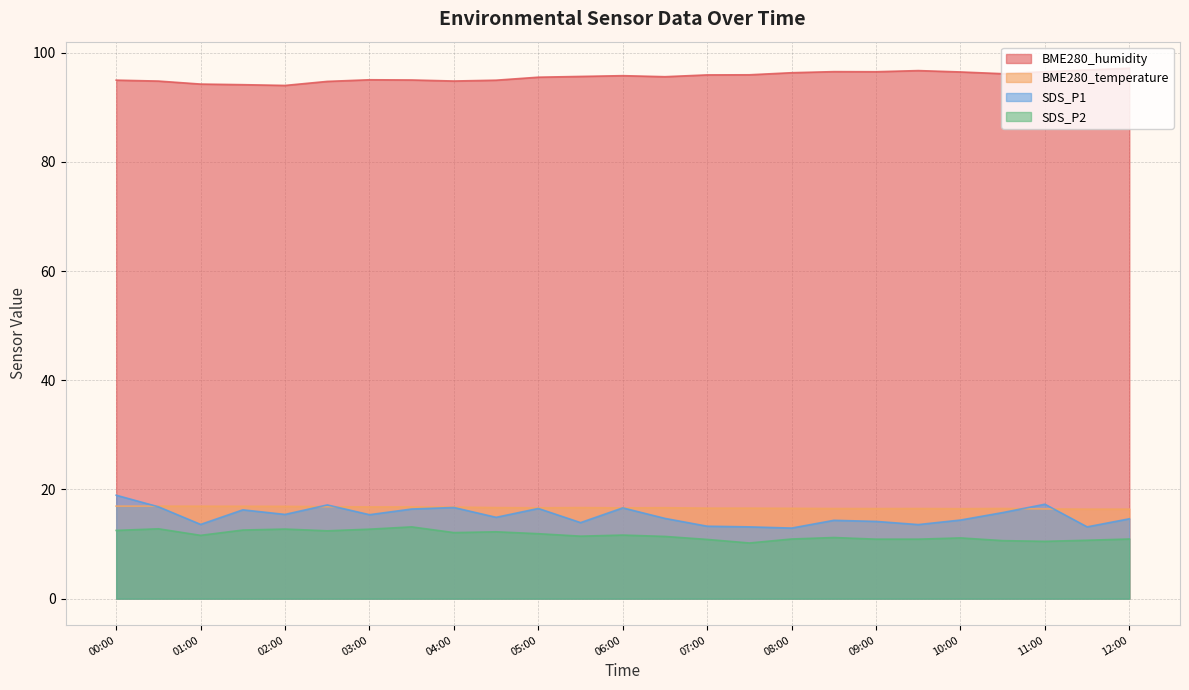

True or false: BME280_humidity and SDS_P1 cross at least once.

False